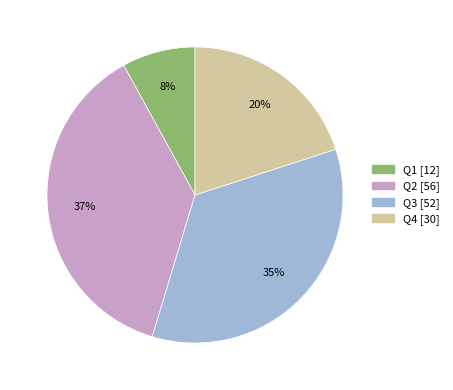

What percentage is the Q1 slice, to the nearest percent?

8%